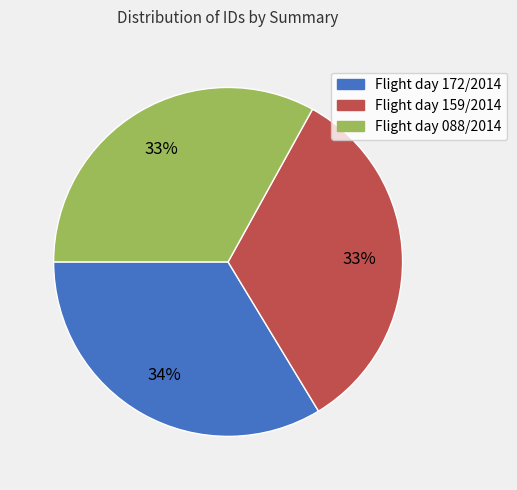

The Flight day 088/2014 slice represents 47% of the pie. True or false?

False